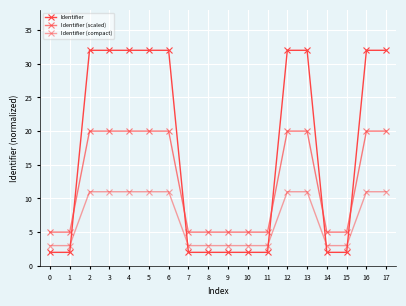

Does the chart have visible grid lines?

Yes